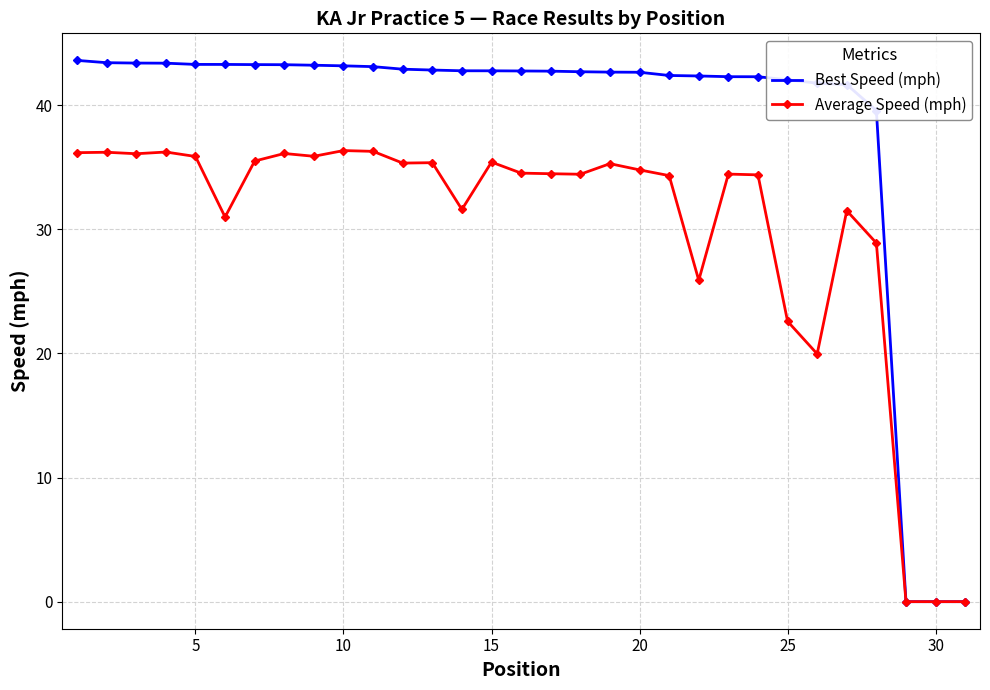

Rank the series by their maximum value, from highest to lowest.

Best Speed (mph), Average Speed (mph)